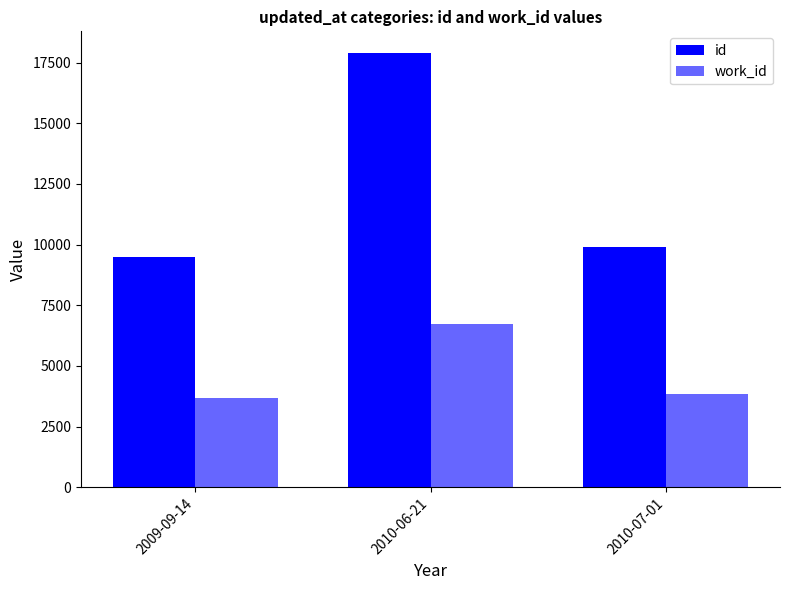

What is the average value of the work_id series?

4748